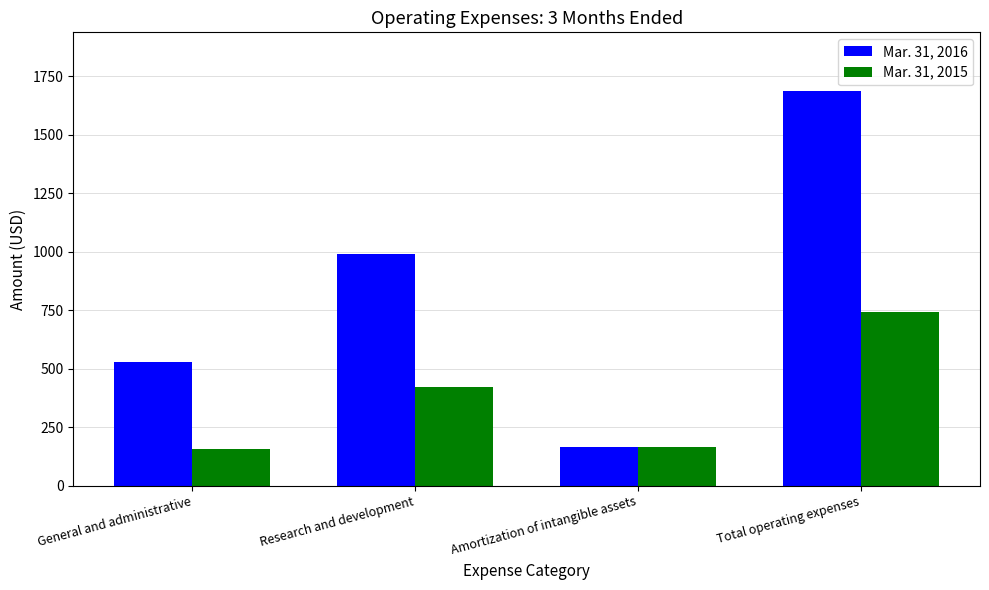

At which category does the chart reach its peak across all series?

Total operating expenses